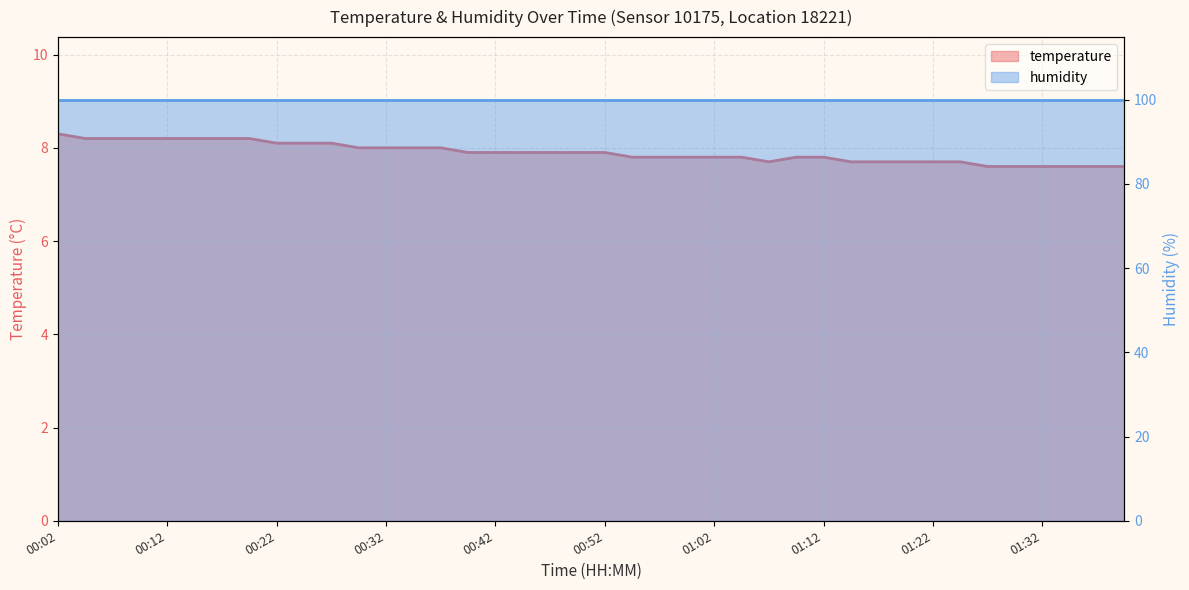

Approximately how many times larger is the value at 01:02 compared to 00:42?

1.0